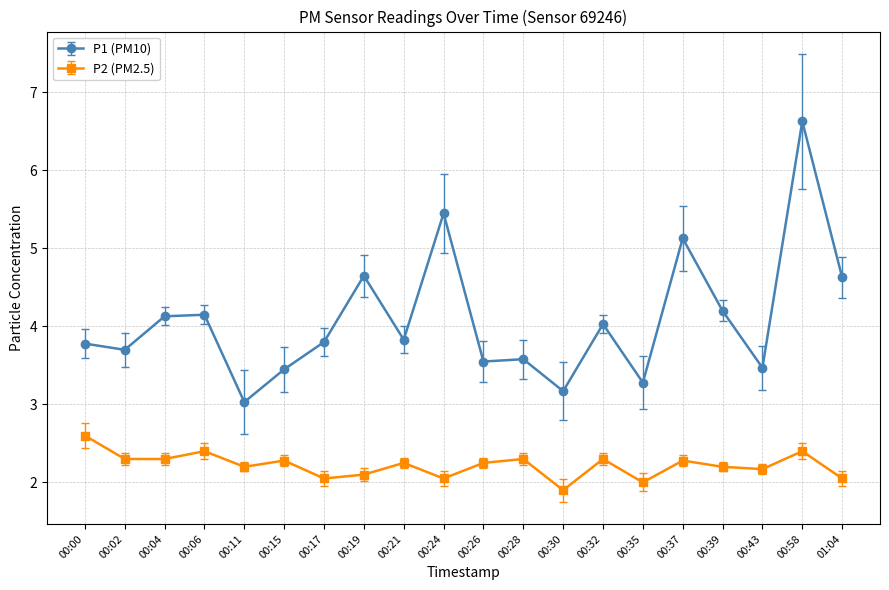

Which series changed the most between 00:24 and 01:04?

P1 (PM10)